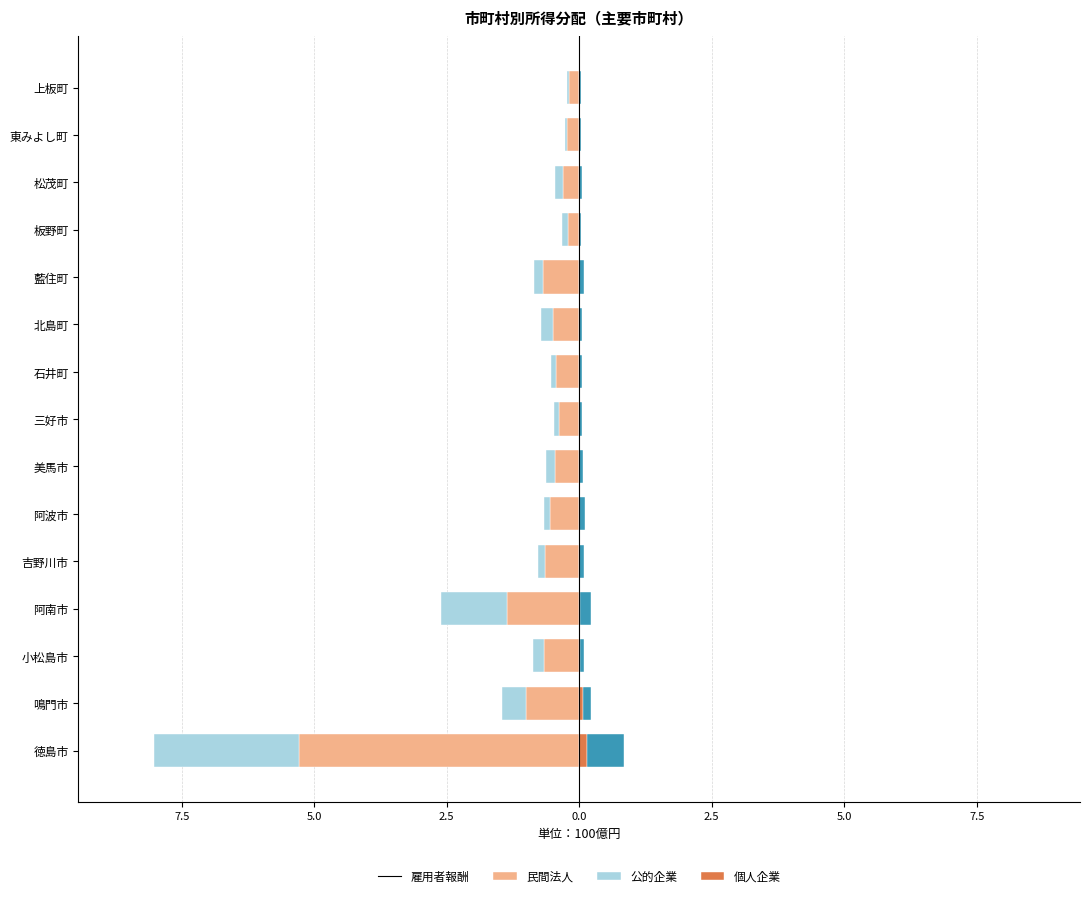

How many distinct data groups are displayed?

4